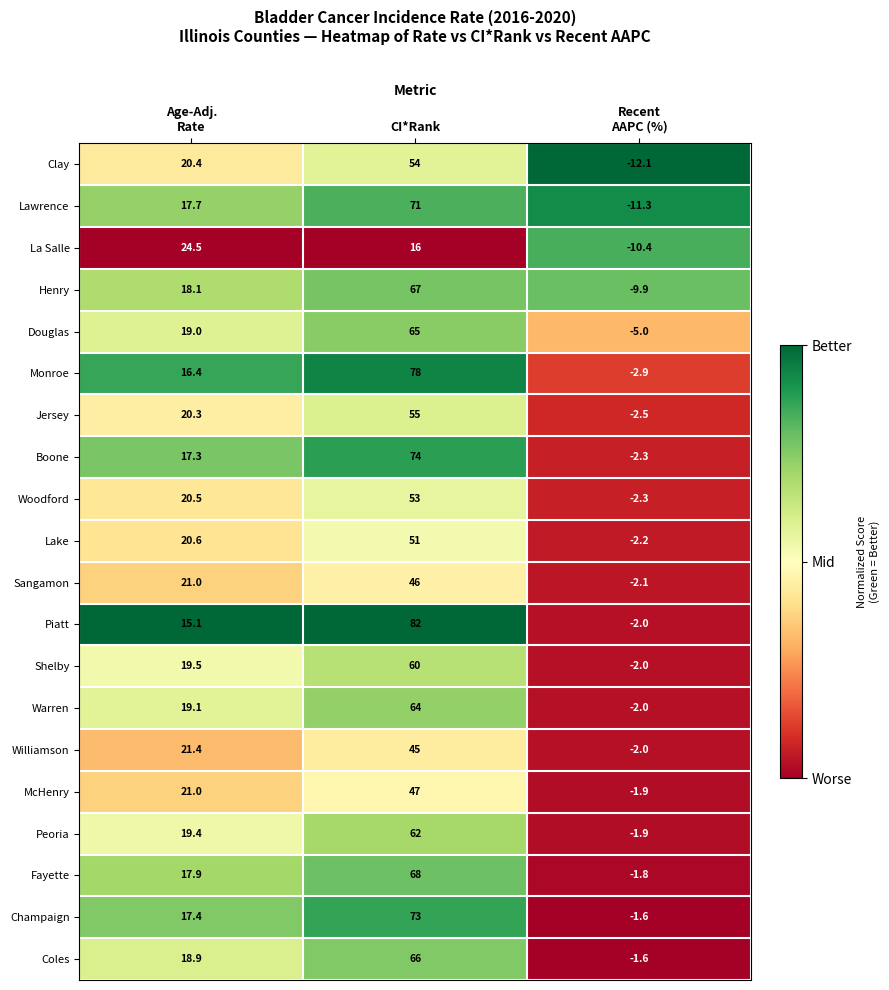

List the series in order of their peak value, highest first.

Piatt, Monroe, Boone, Champaign, Lawrence, Fayette, Henry, Coles, Douglas, Warren, Peoria, Shelby, Jersey, Clay, Woodford, Lake, McHenry, Sangamon, Williamson, La Salle